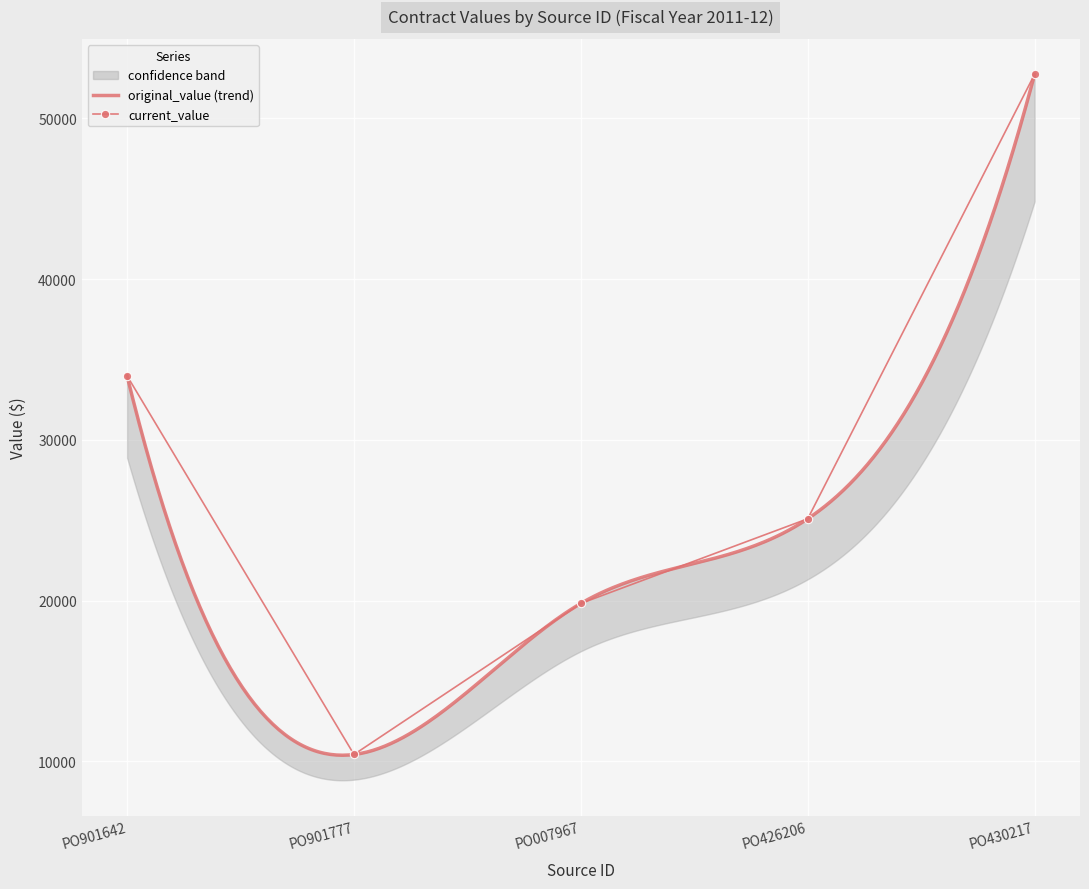

Is this an area chart (filled region under the line)?

No